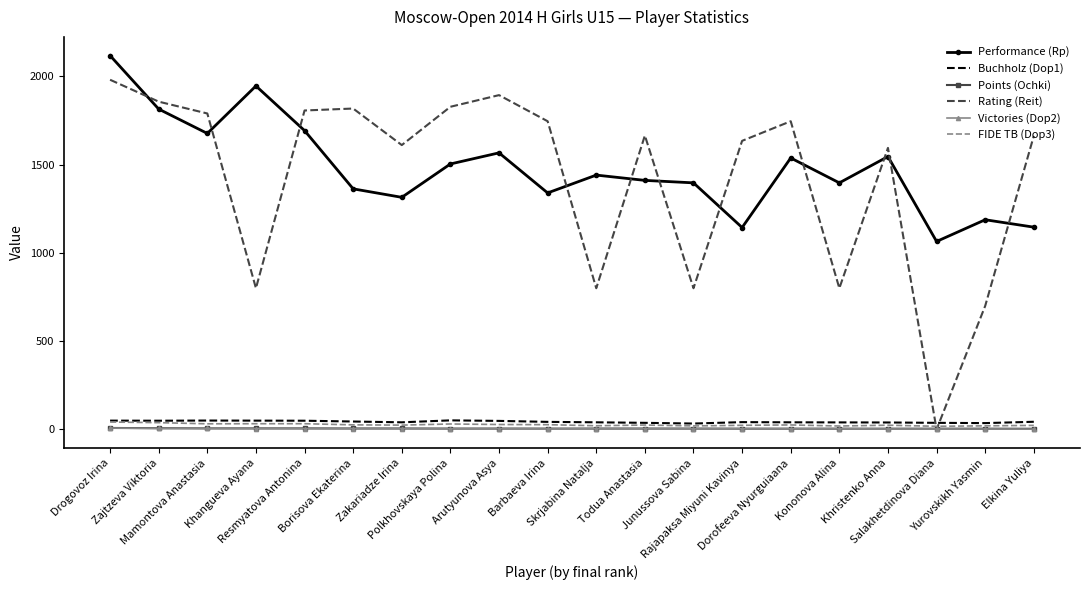

What is the maximum value shown in the chart?

2118.0